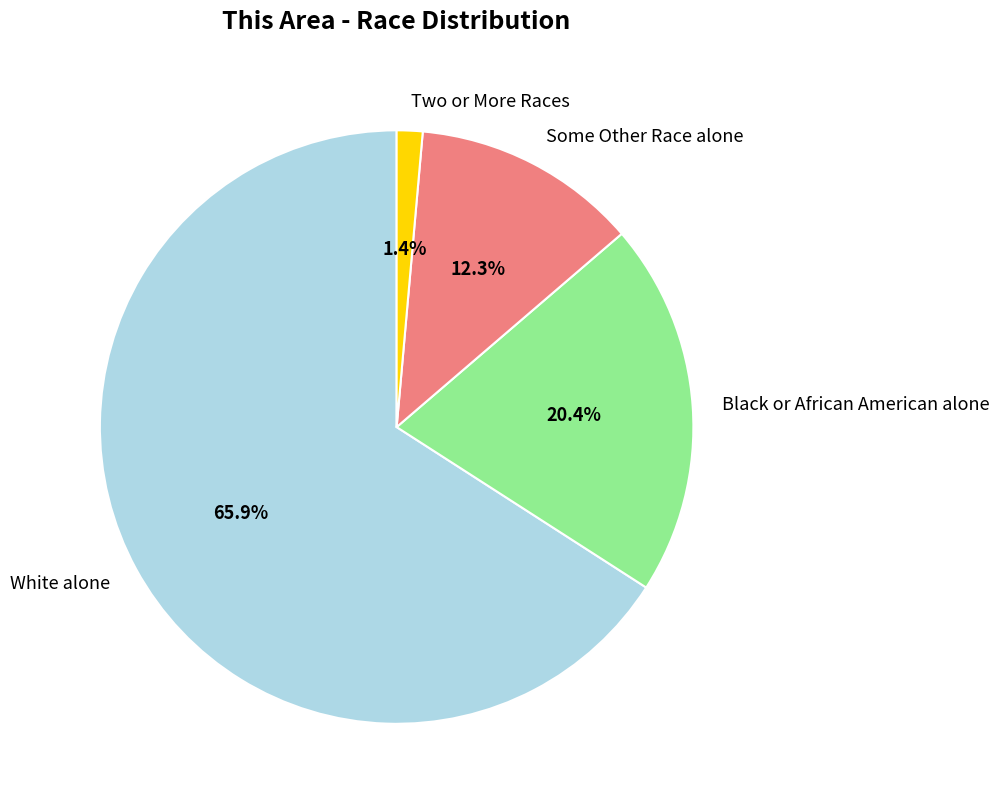

Which category accounts for the majority?

White alone